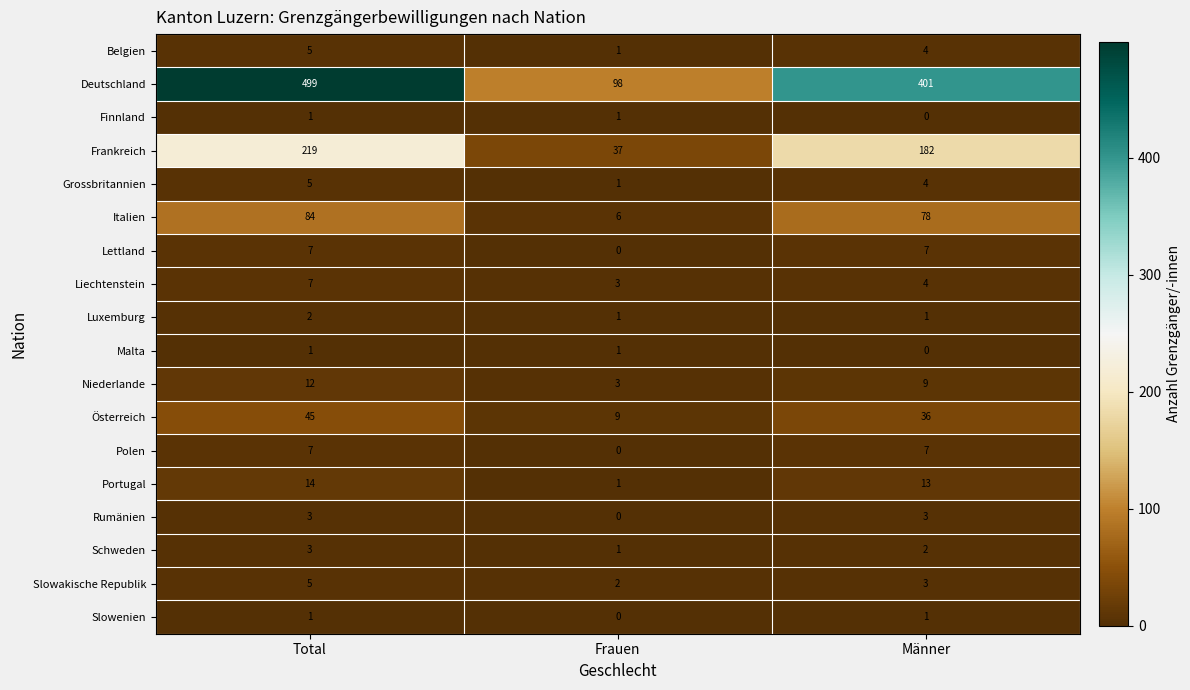

List the labels in order of Schweden value, largest first.

Total, Männer, Frauen